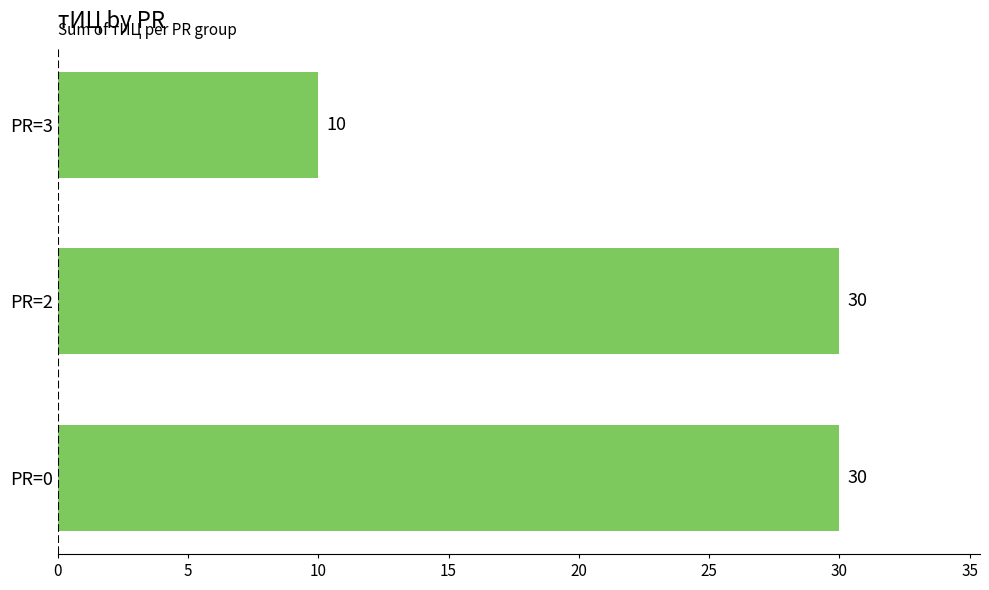

Reading top to bottom, list all the values displayed in this chart.

PR=3=10	PR=2=30	PR=0=30